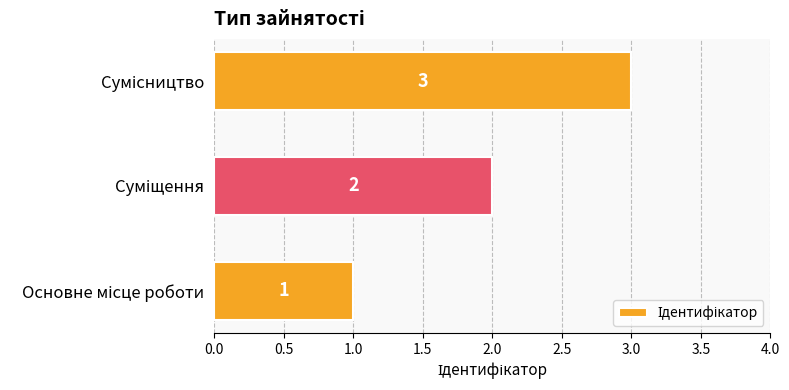

What is the sum of all values?

6